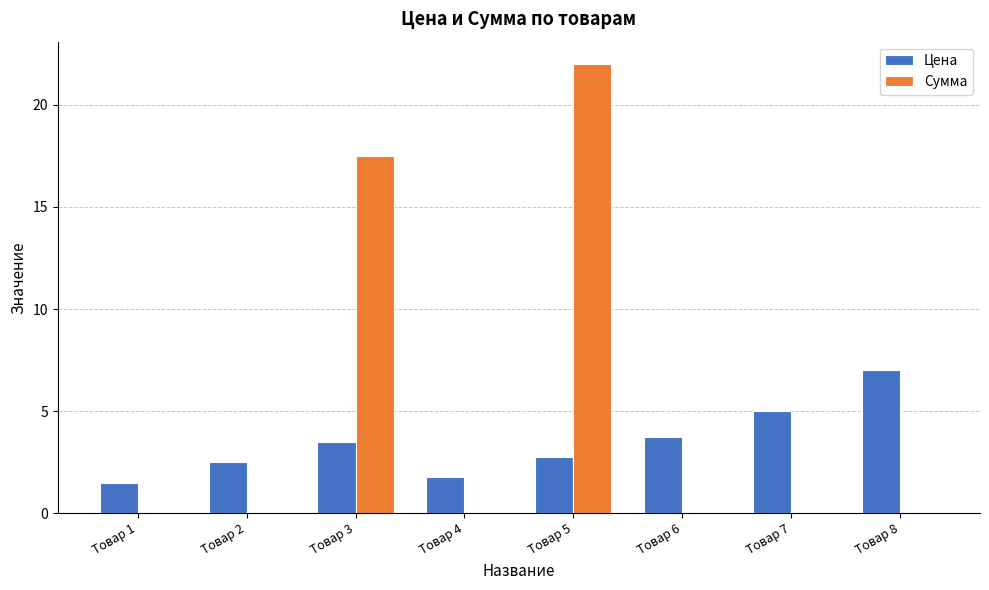

Where is Сумма nearest to the value 11?

Товар 3